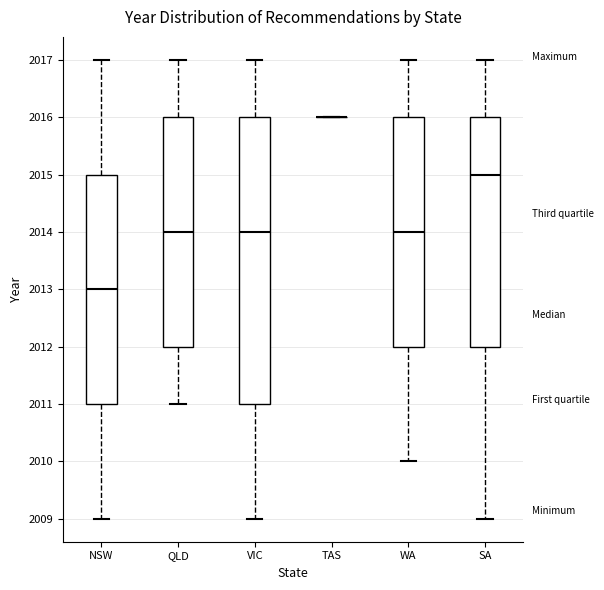

Which box is the tallest, from its lower edge to its upper edge?

VIC